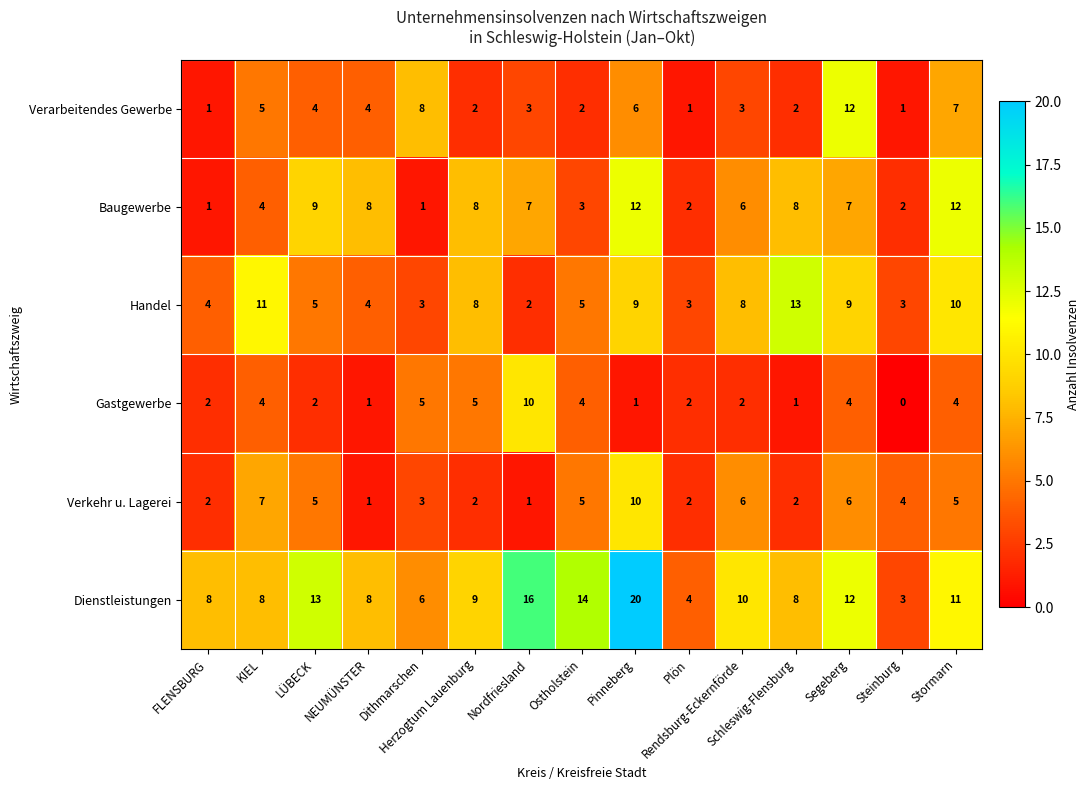

What is the maximum value shown in the chart?

20